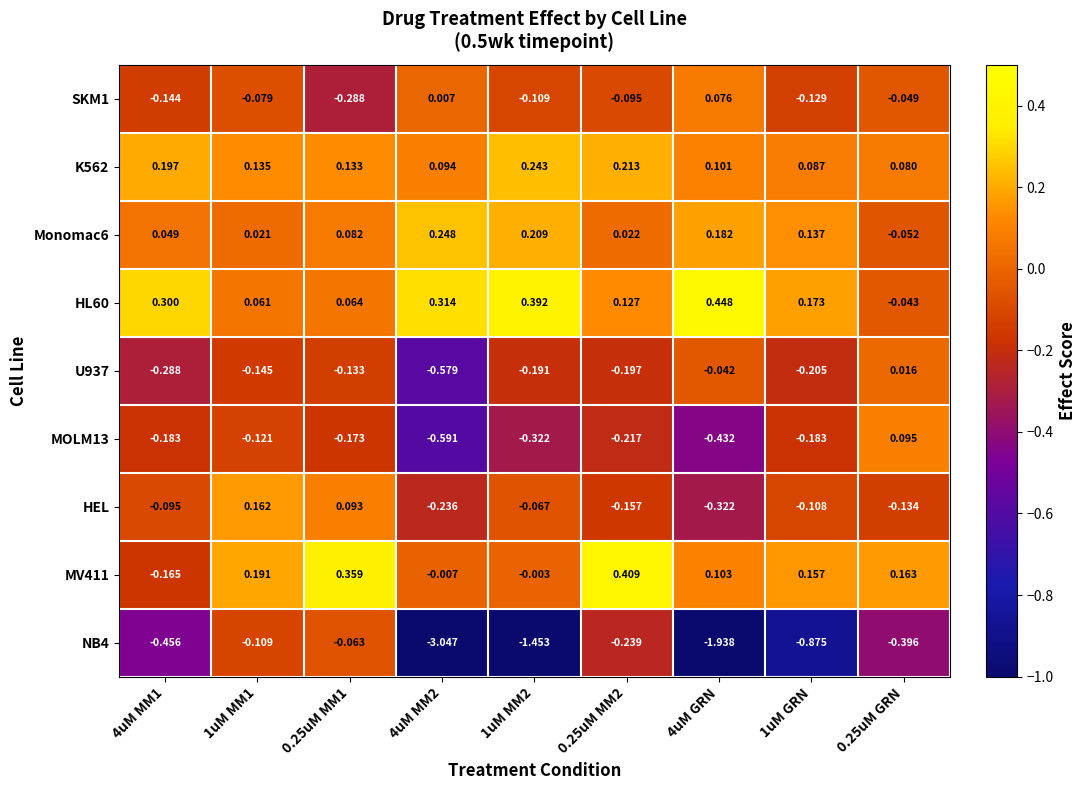

Is the value of U937 at 1uM GRN greater than the value of HEL at 0.25uM MM2?

No